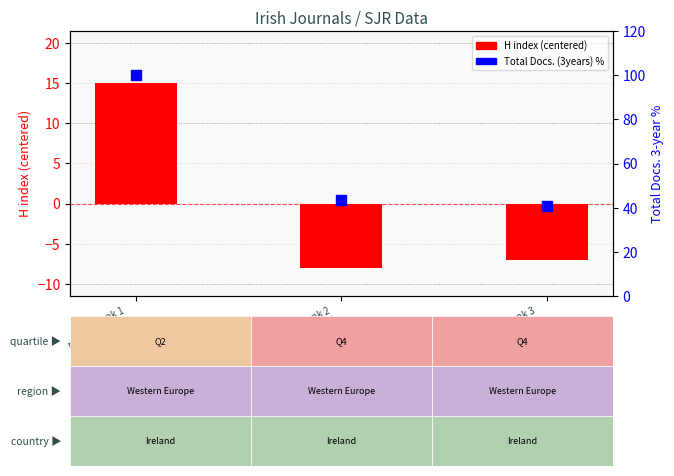

Which series has the widest spread of Y values?

Total Docs. (3years) %